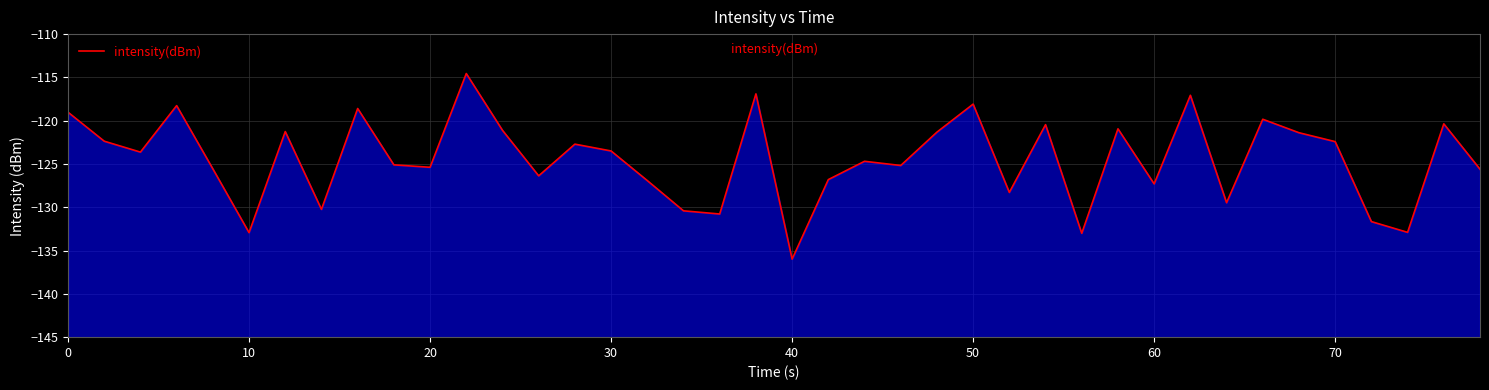

What is the maximum value shown in the chart?

-114.6